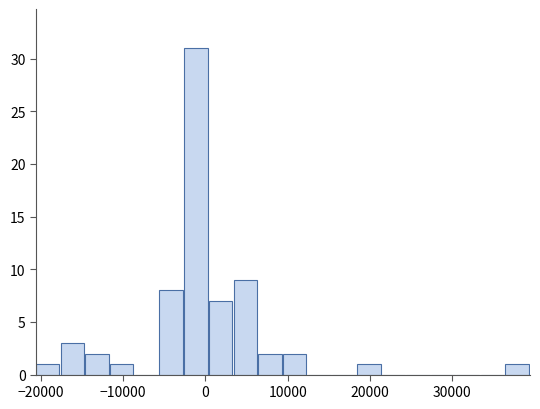

Read against the x-axis, roughly where is the centre of the tallest bar?

-1000